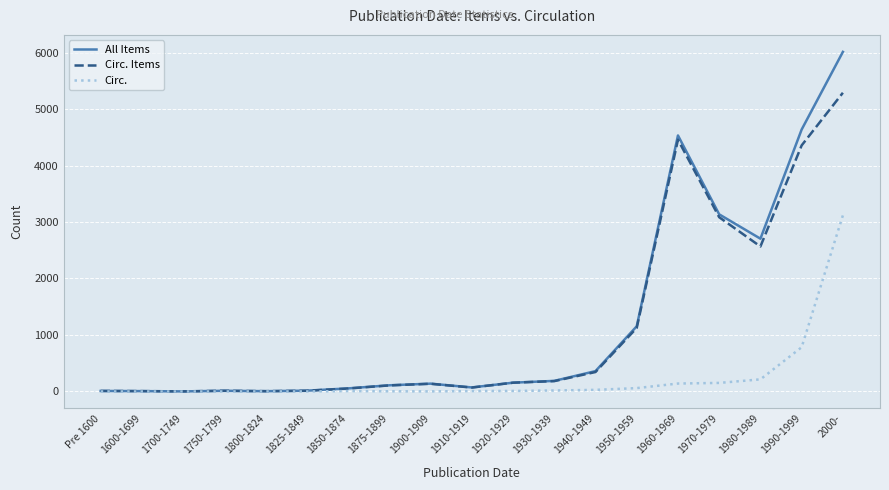

What is the minimum value for Circ. Items?

1